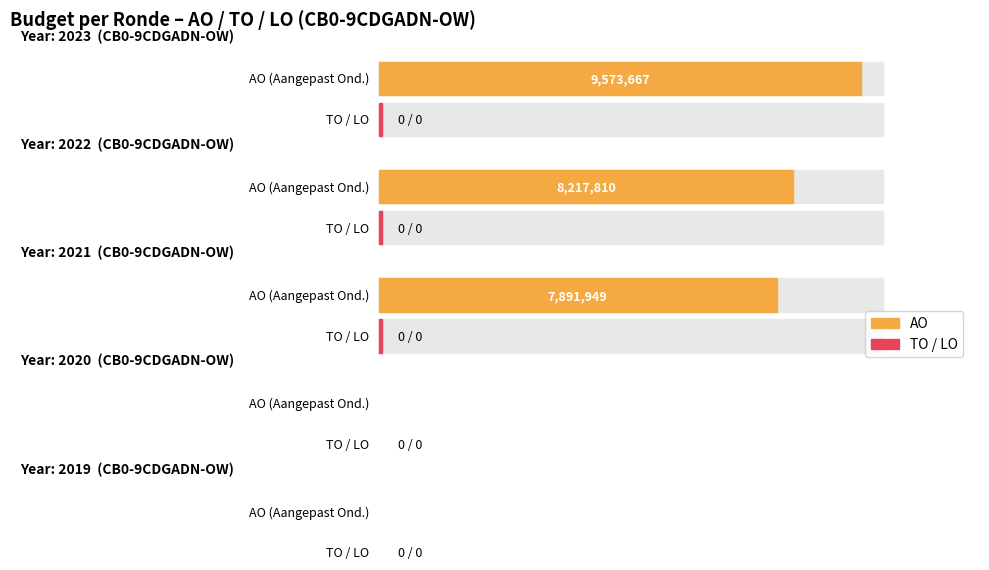

How many data points in AO are above 7920717?

2